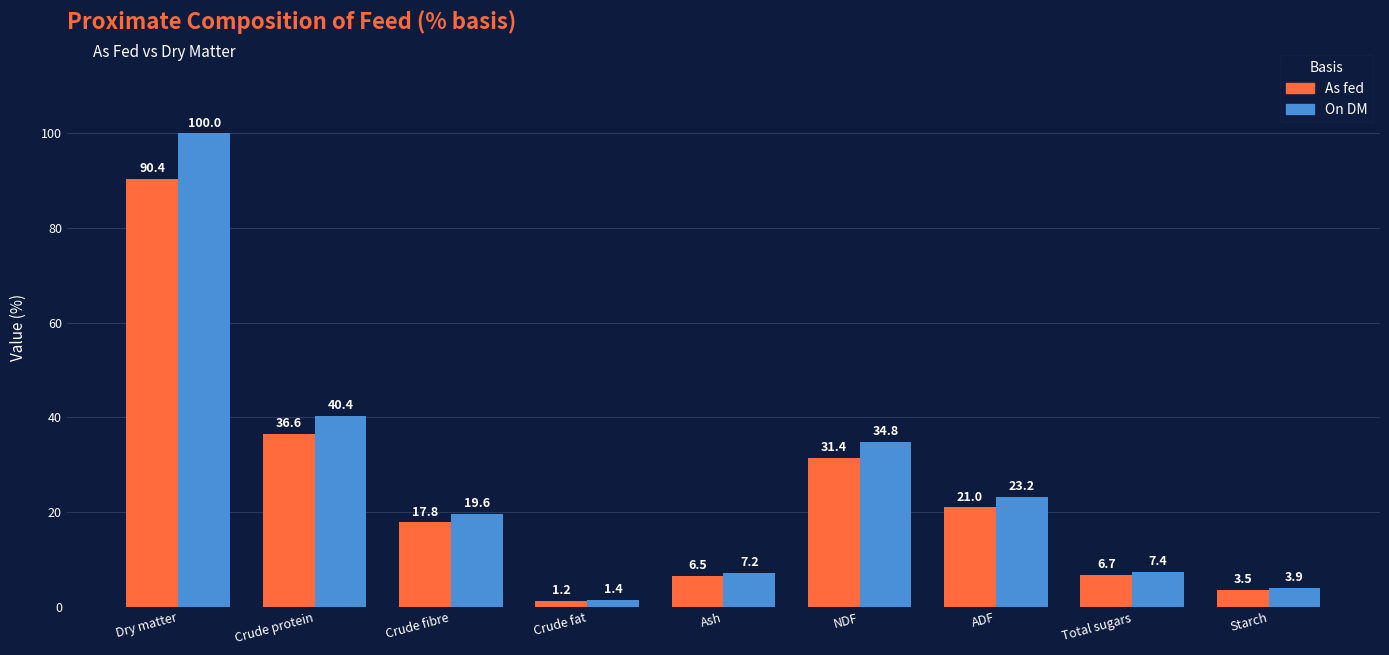

Where does the As fed series first go above 17?

Dry matter